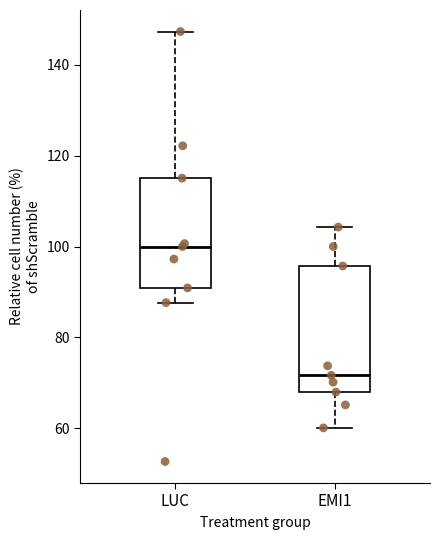

Reading left to right, read every box against the y-axis: the position of its median line, the range the box covers, and the ends of its whiskers. The values are not printed on the chart, so give them approximately, as read against the axis.

LUC: median 100, box 90 to 116, whiskers 88 to 148
EMI1: median 72, box 68 to 96, whiskers 60 to 104